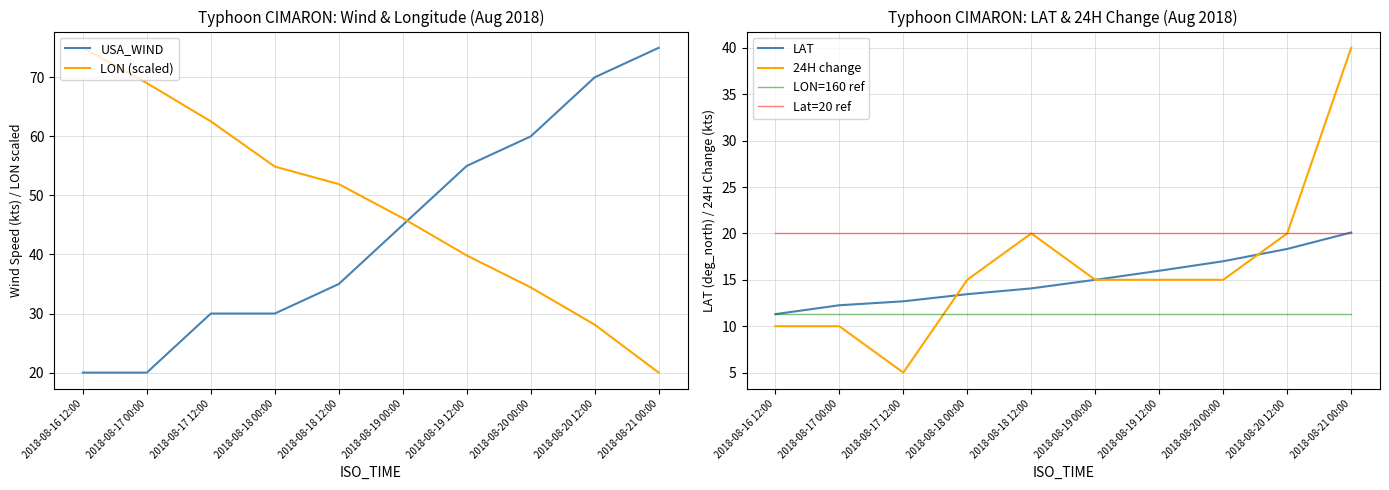

Where do 24H change and LAT first cross each other?

2018-08-17 12:00 and 2018-08-18 00:00